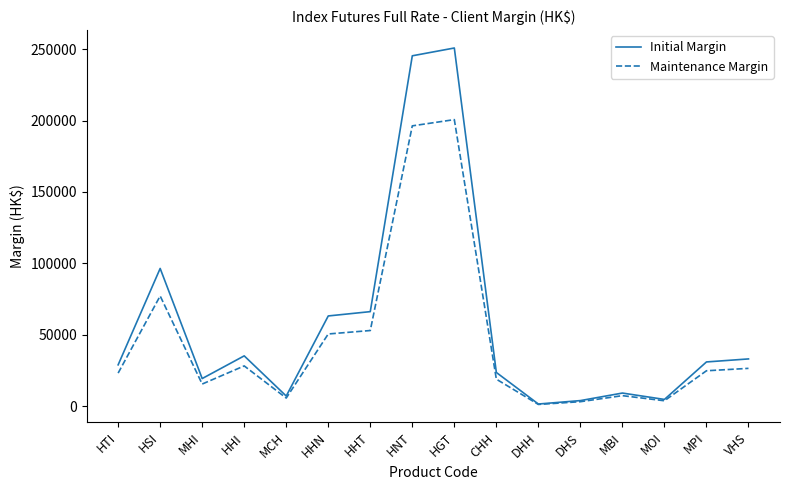

Which series has the widest spread of values?

Initial Margin